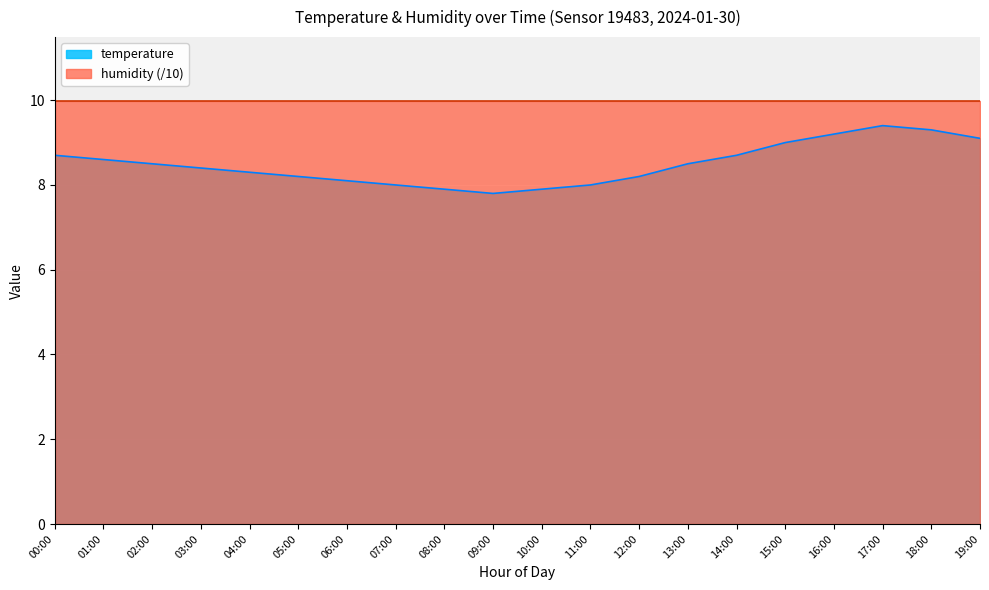

Count the number of data series in this chart.

2